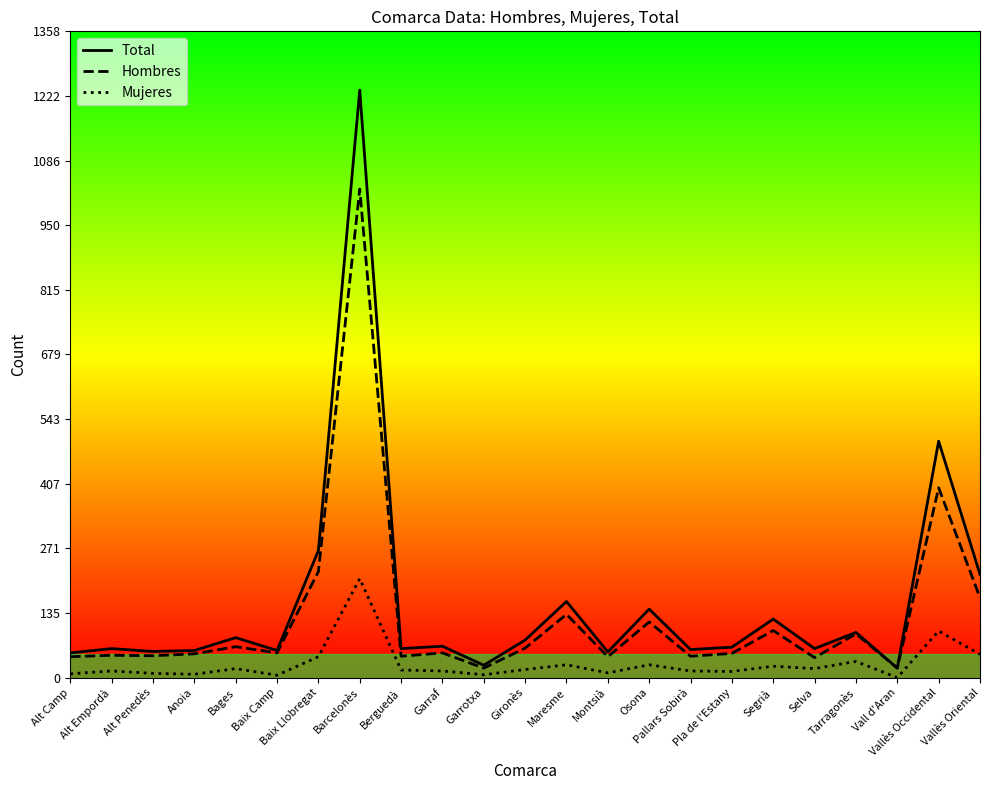

What is the maximum value for Mujeres?

208